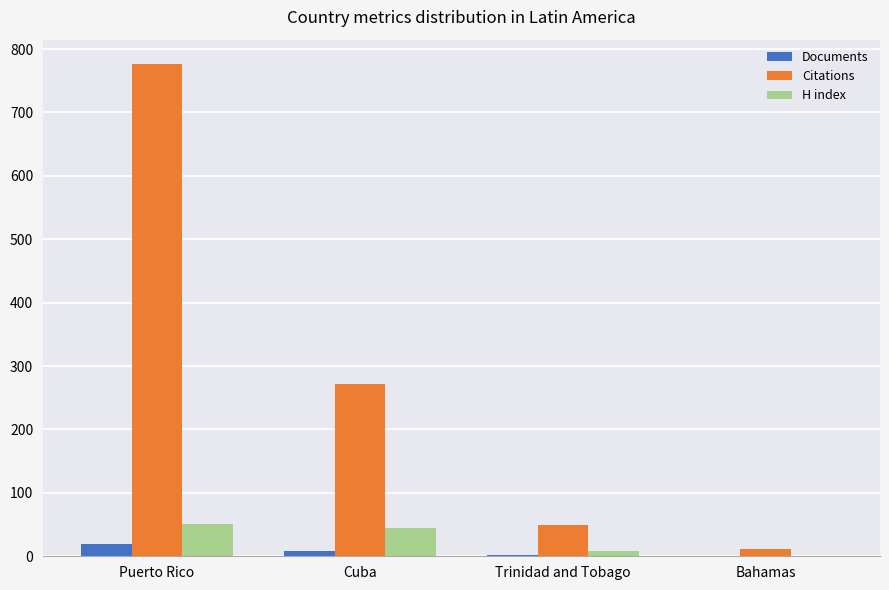

Read the Documents value at Puerto Rico, to the nearest 10.

20